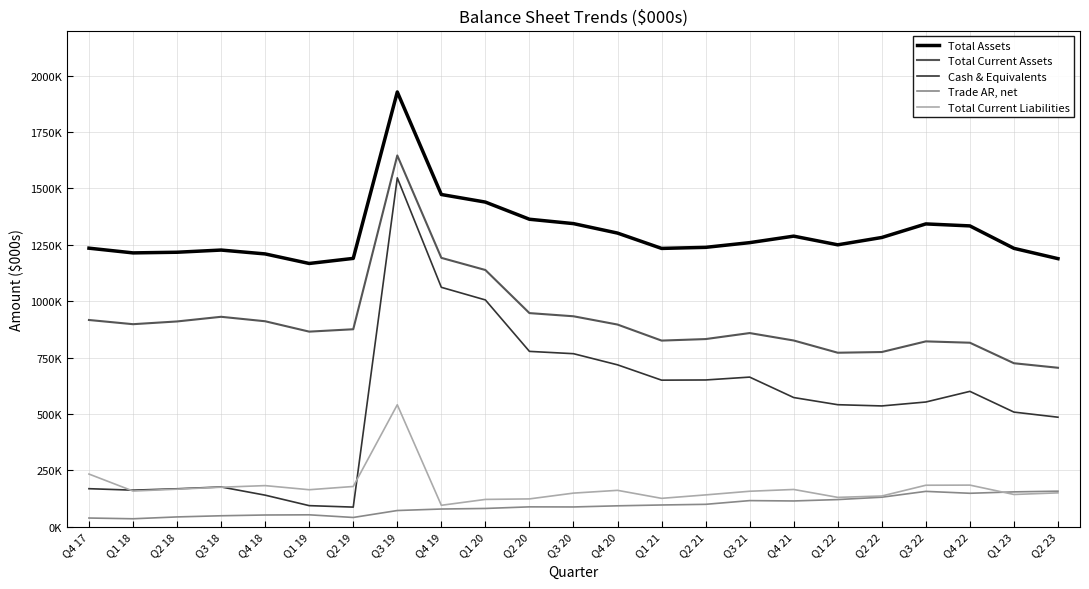

Rank the series by their maximum value, from highest to lowest.

Total Assets, Total Current Assets, Cash & Equivalents, Total Current Liabilities, Trade AR, net